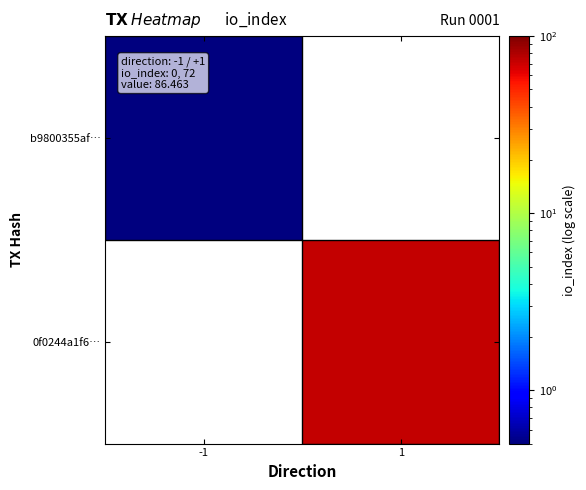

Count the number of categories in the chart.

2